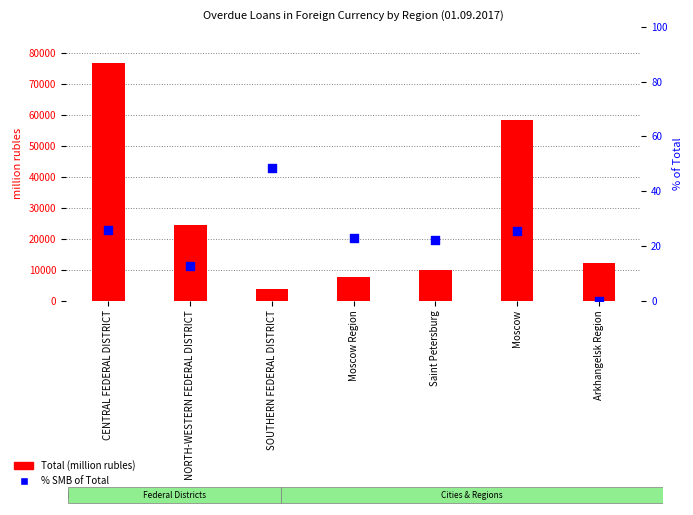

At which category is the sum across all series the highest?

CENTRAL FEDERAL DISTRICT